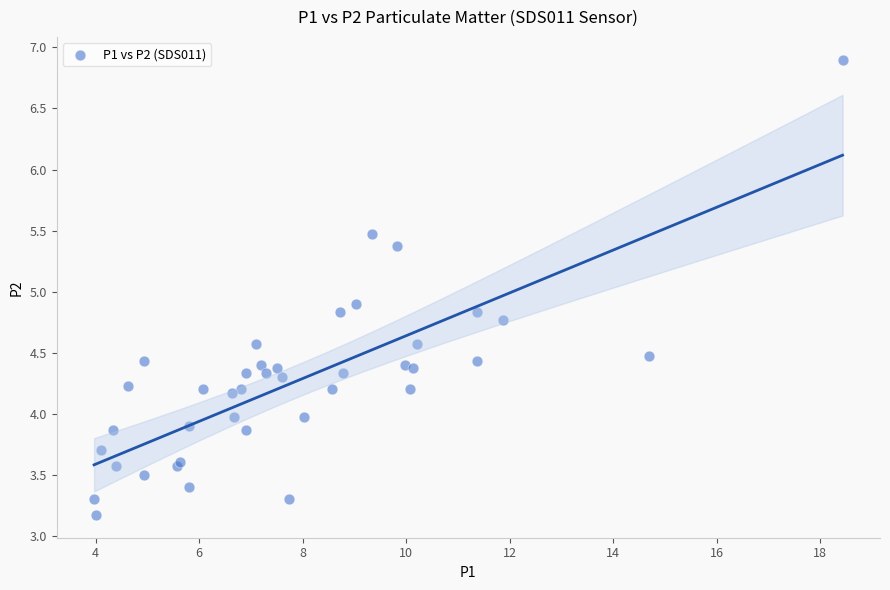

What Y value in the scatter plot is closest to 5?

4.9